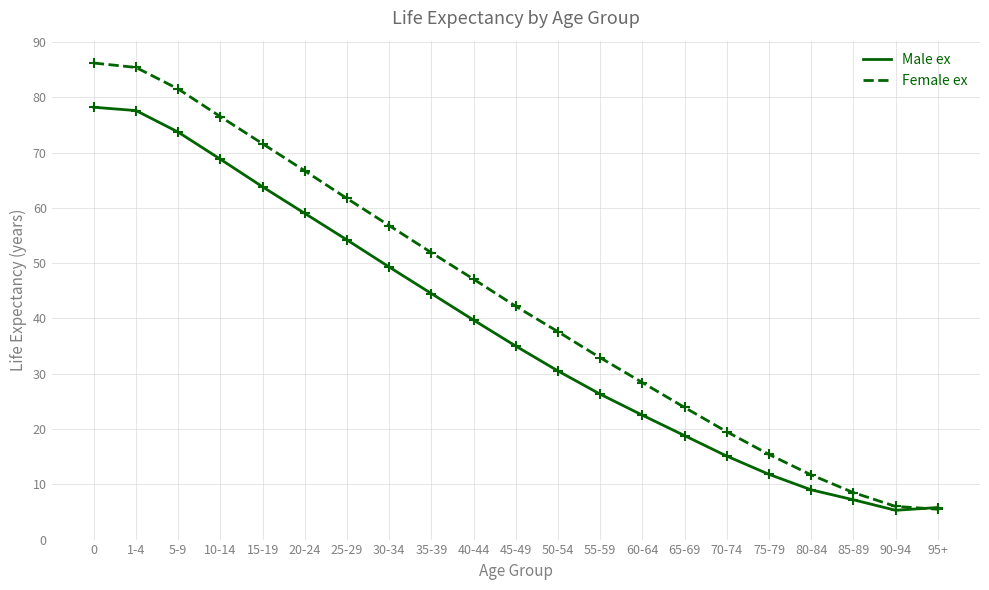

Which series changed the most between 20-24 and 80-84?

Female ex